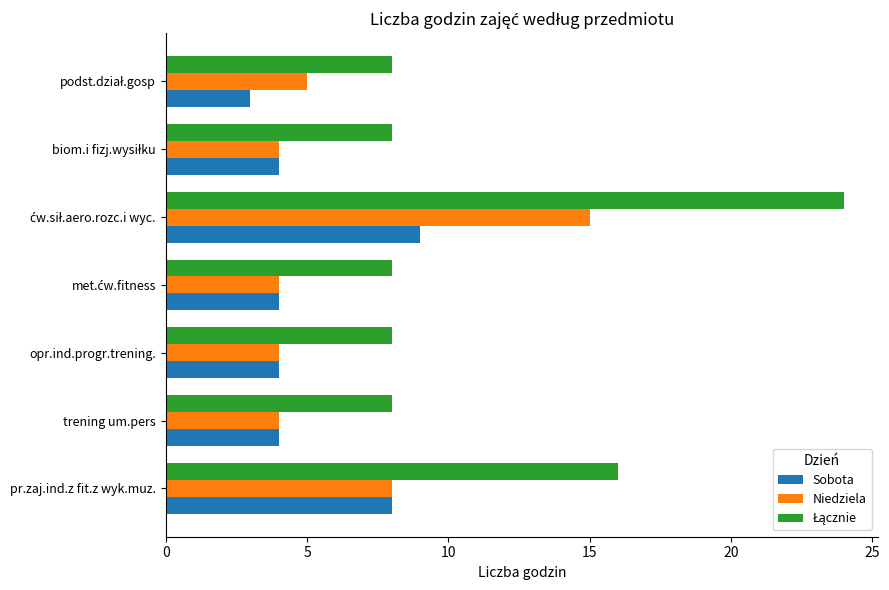

What is the average value of the Niedziela series?

6